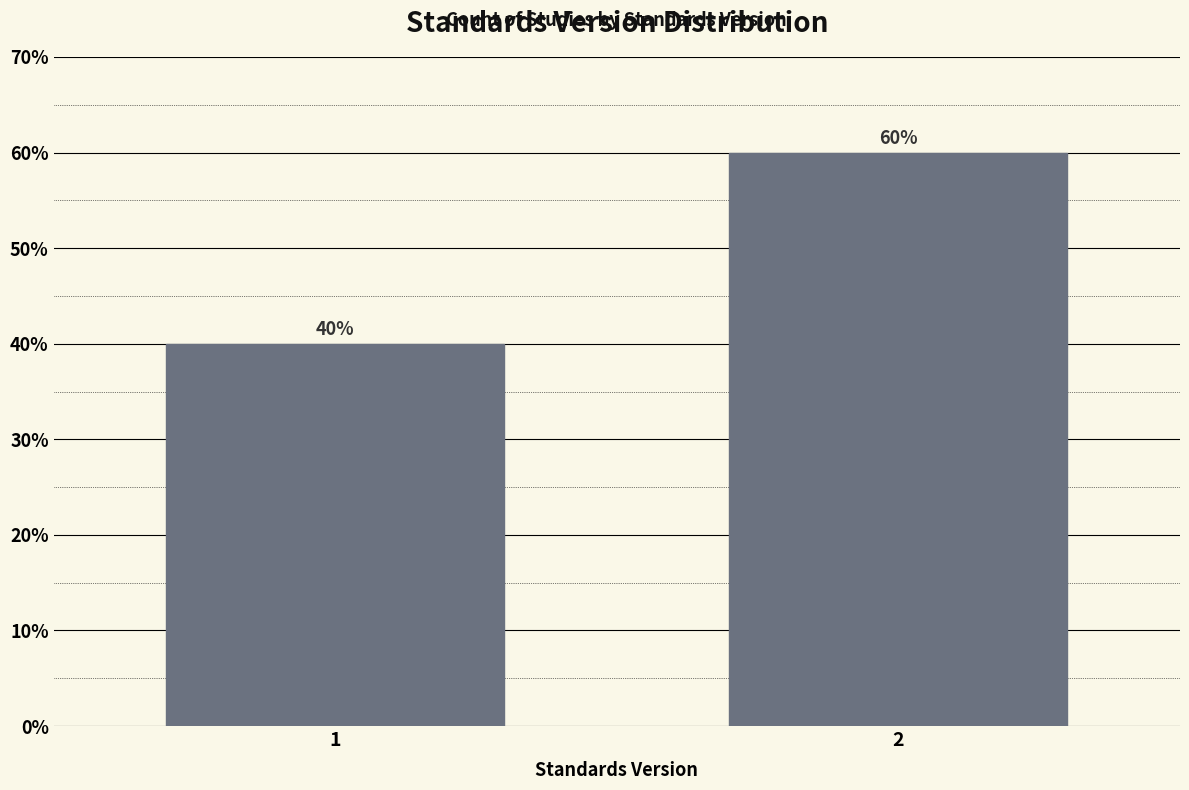

Reading left to right, what are all the values shown in this chart?

1=40	2=60